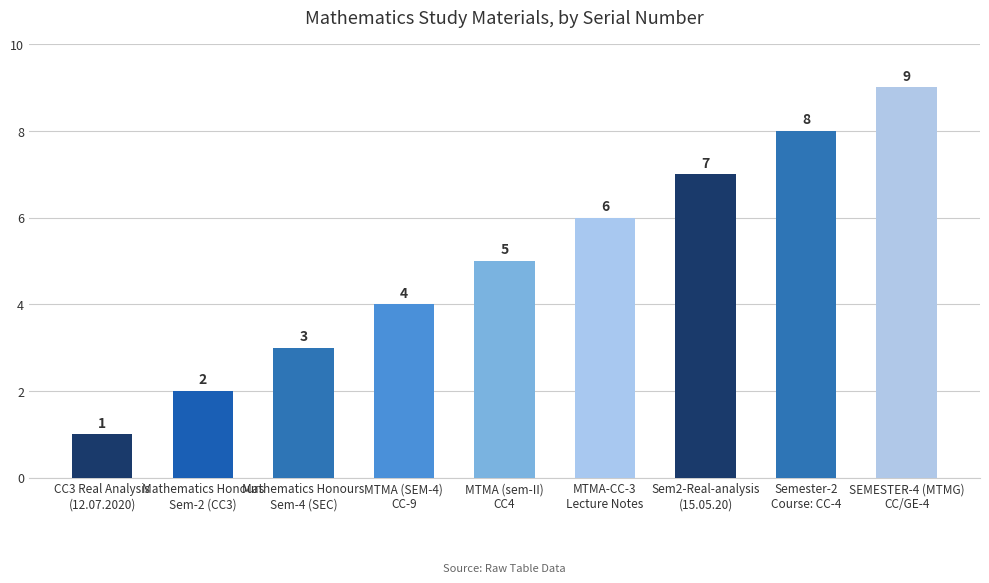

Rank the categories by value from highest to lowest.

SEMESTER-4 (MTMG)
CC/GE-4, Semester-2
Course: CC-4, Sem2-Real-analysis
(15.05.20), MTMA-CC-3
Lecture Notes, MTMA (sem-II)
CC4, MTMA (SEM-4)
CC-9, Mathematics Honours
Sem-4 (SEC), Mathematics Honours
Sem-2 (CC3), CC3 Real Analysis
(12.07.2020)